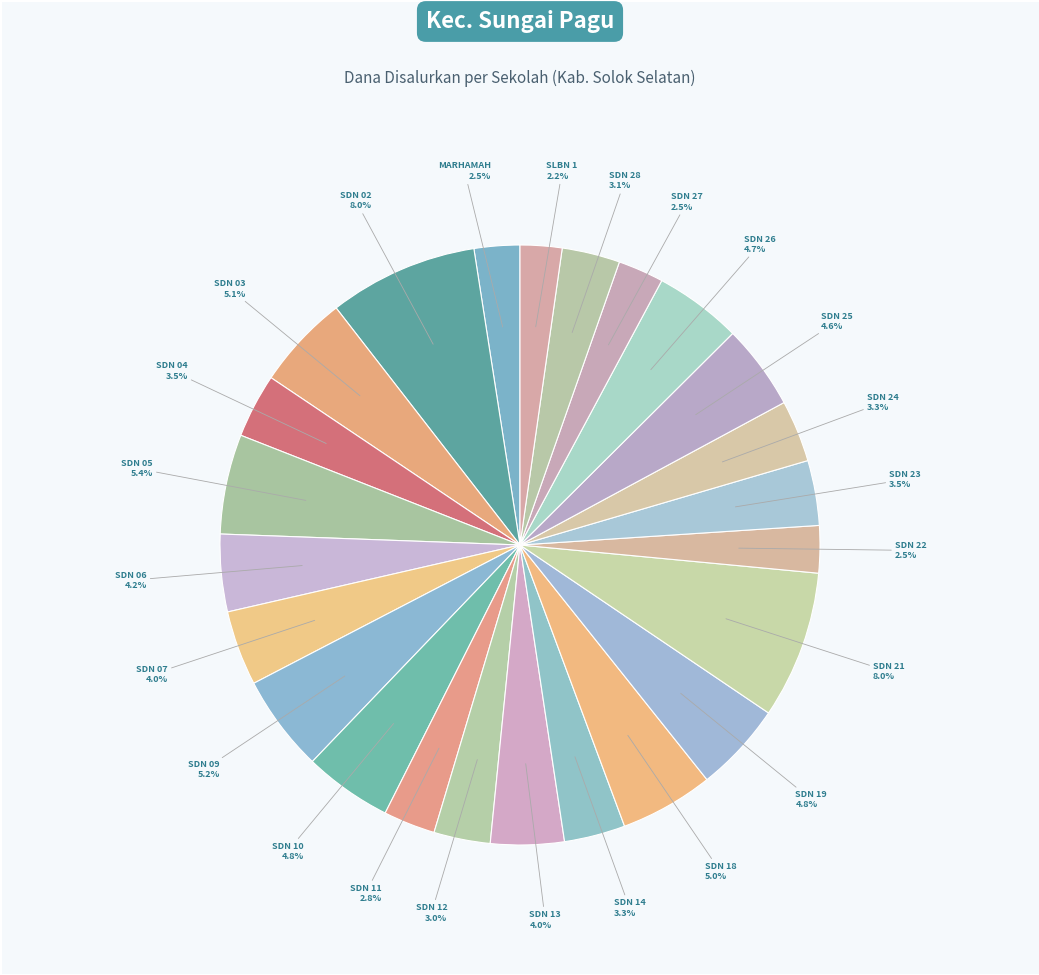

Count the number of slices in the pie.

24